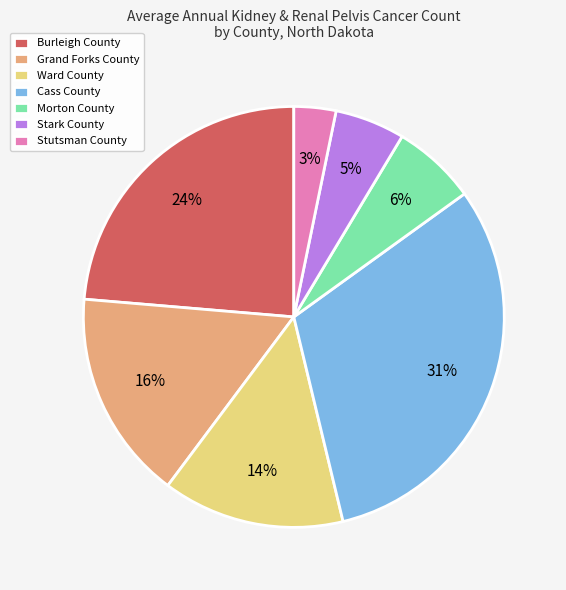

Do Stark County and Cass County together represent more than half of the pie?

No